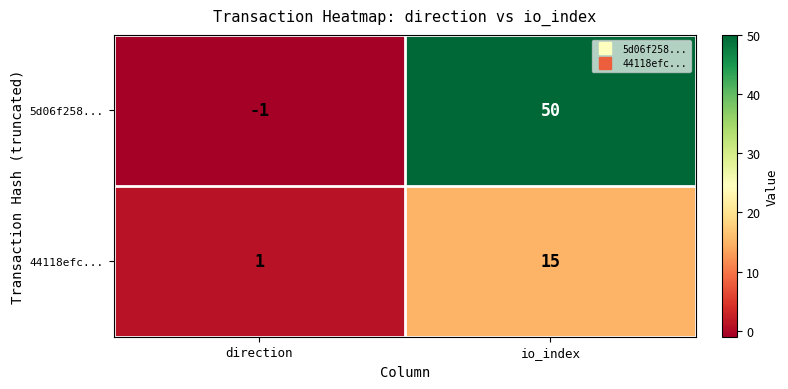

What is the difference between the 44118efc... values at direction and io_index?

14